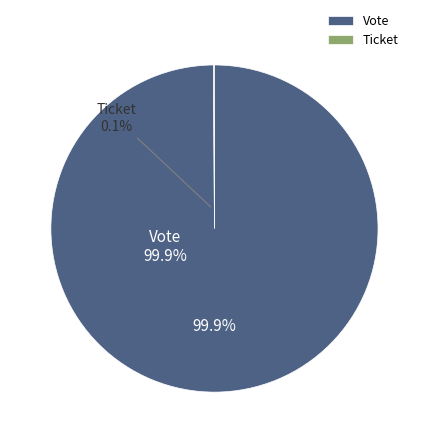

The Ticket (io_index=0) slice represents 0% of the pie. True or false?

True